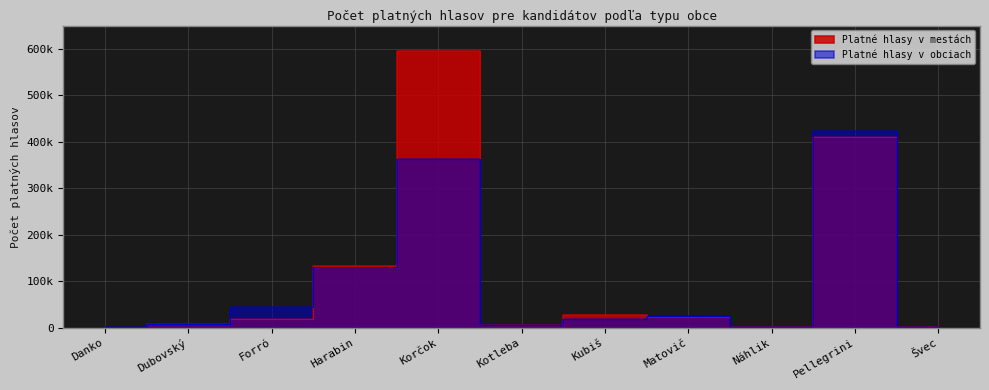

At which label does Platné hlasy v mestách first exceed 20120?

Harabin